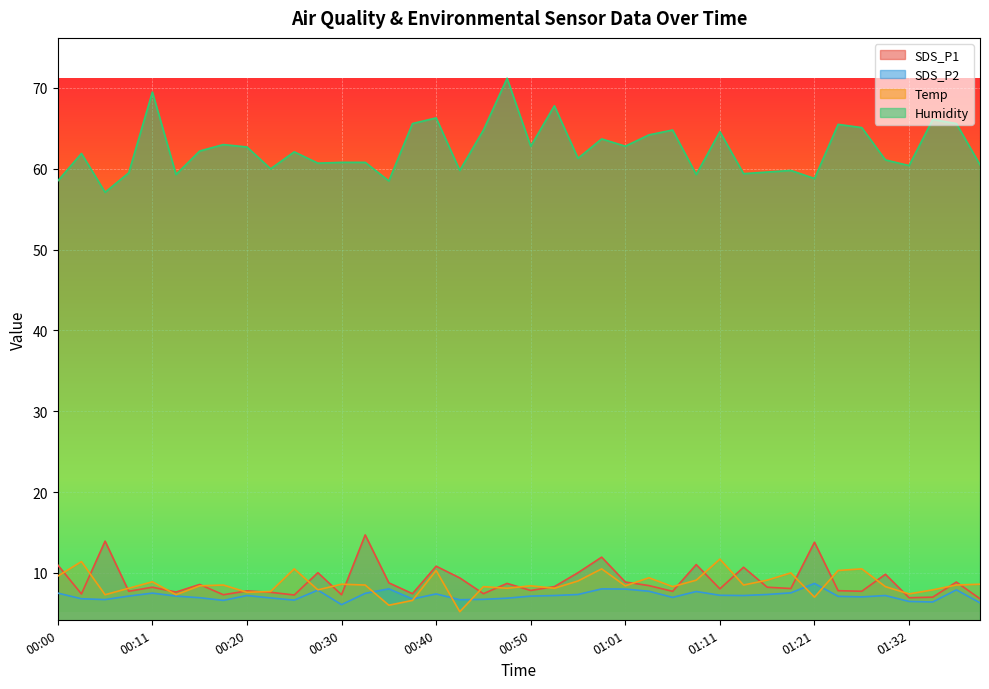

True or false: SDS_P1 has a value of 11.3 at 01:19.

False